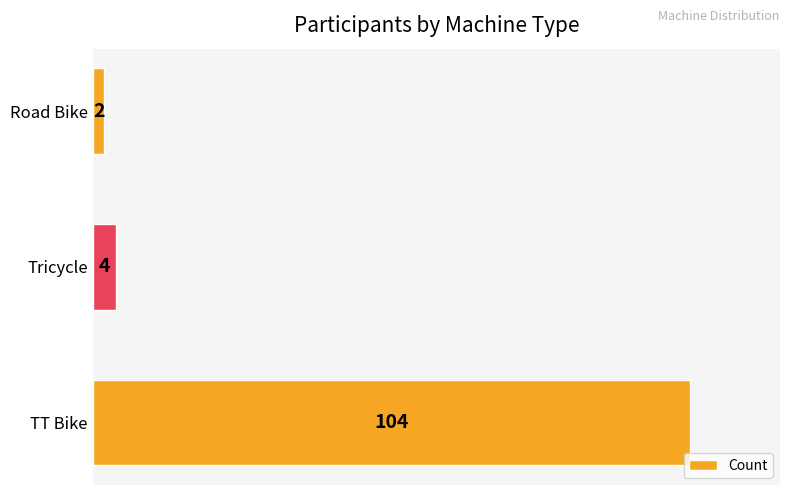

What is the difference between the maximum and minimum values?

102